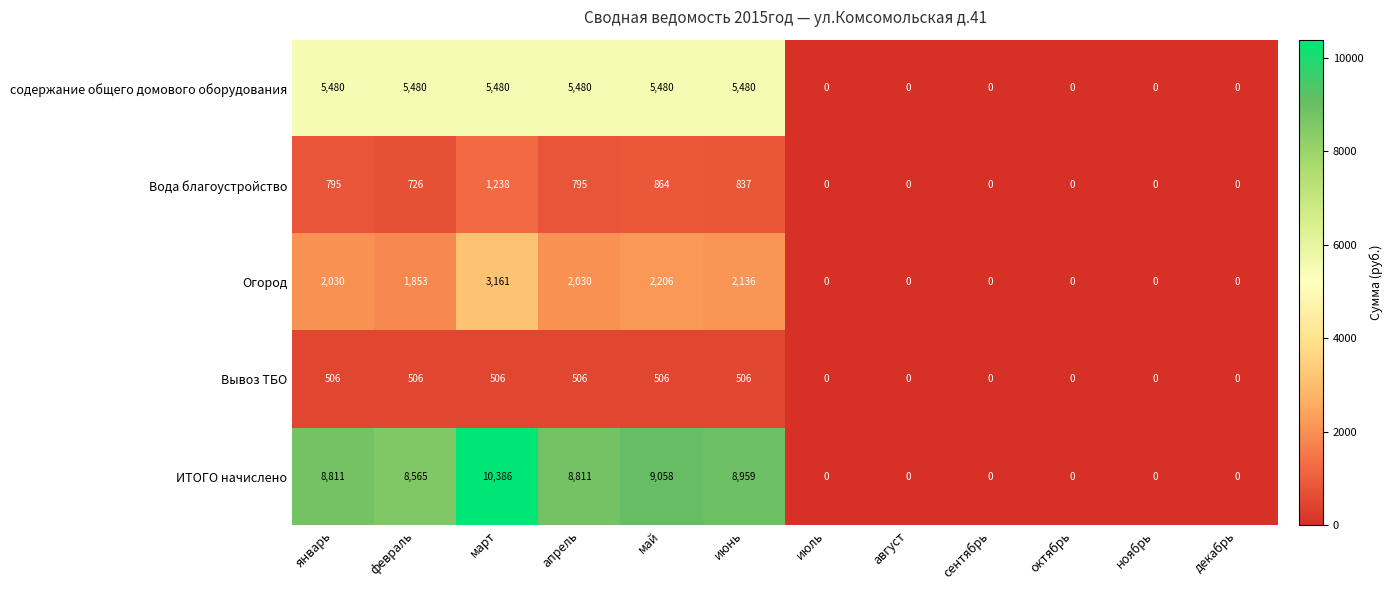

Rank the series by their maximum value, from highest to lowest.

ИТОГО начислено, содержание общего домового оборудования, Огород, Вода благоустройство, Вывоз ТБО